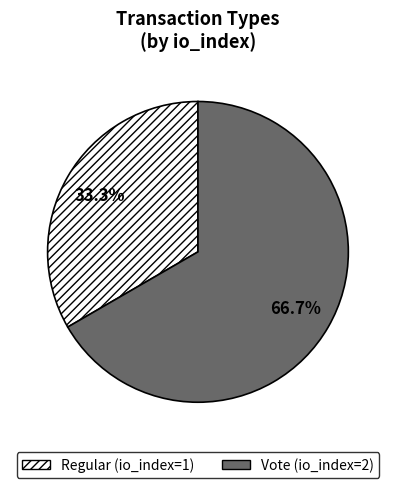

To the nearest percent, what percentage of the pie is Regular?

33%